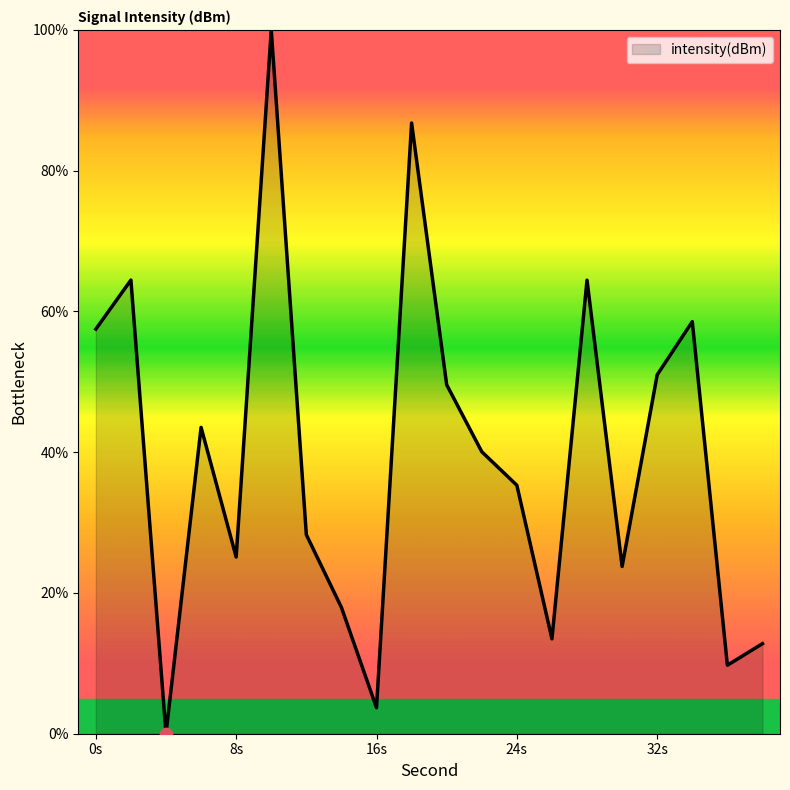

What is the greatest value displayed?

100.0